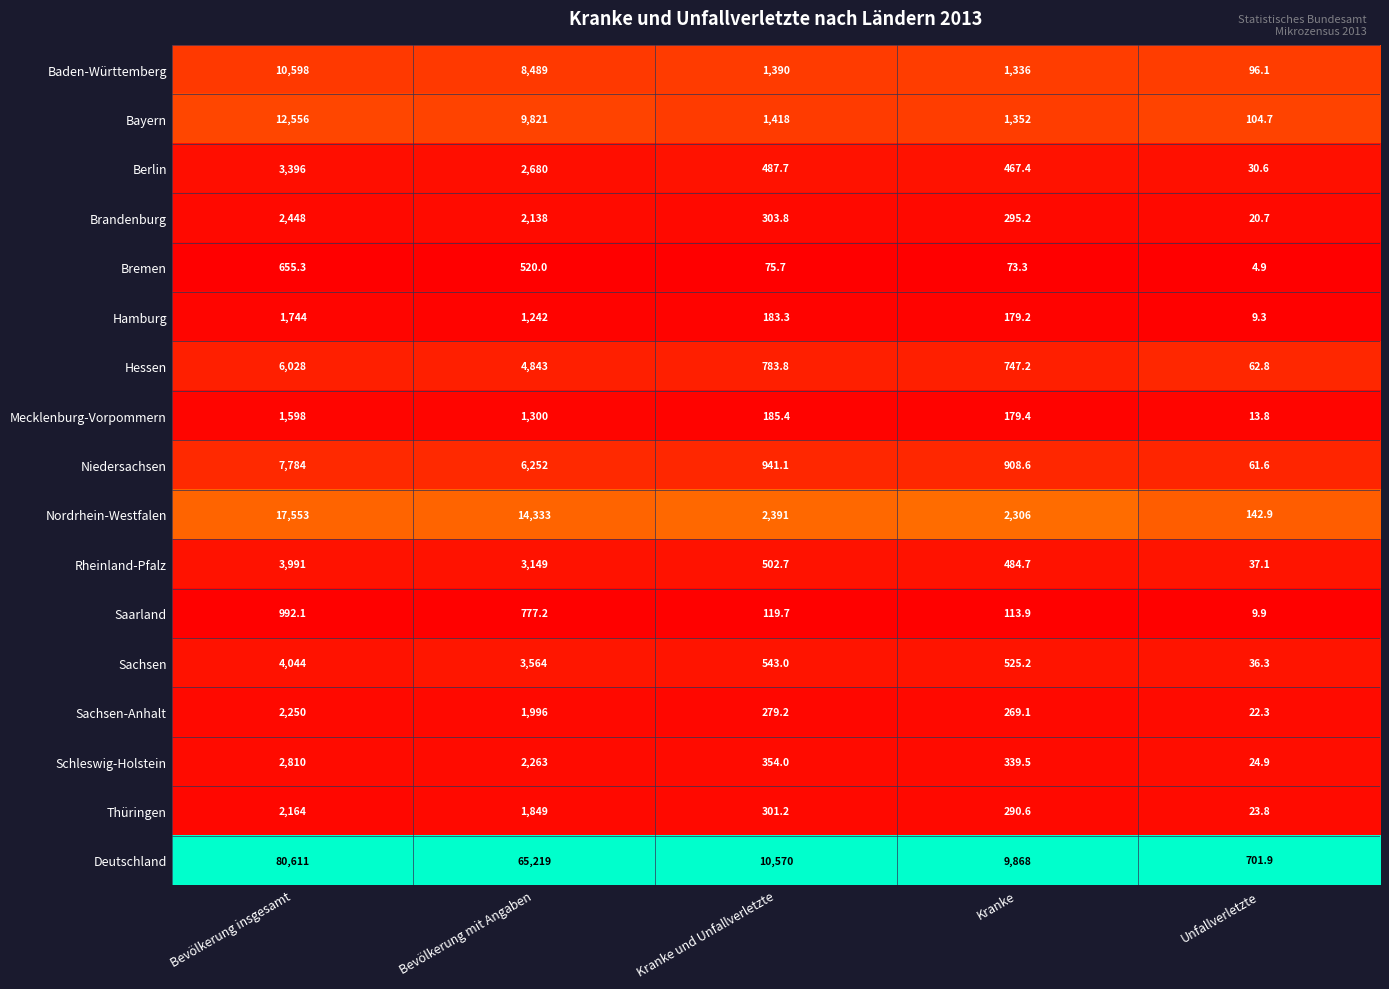

Which label corresponds to the smallest value in the chart?

Unfallverletzte